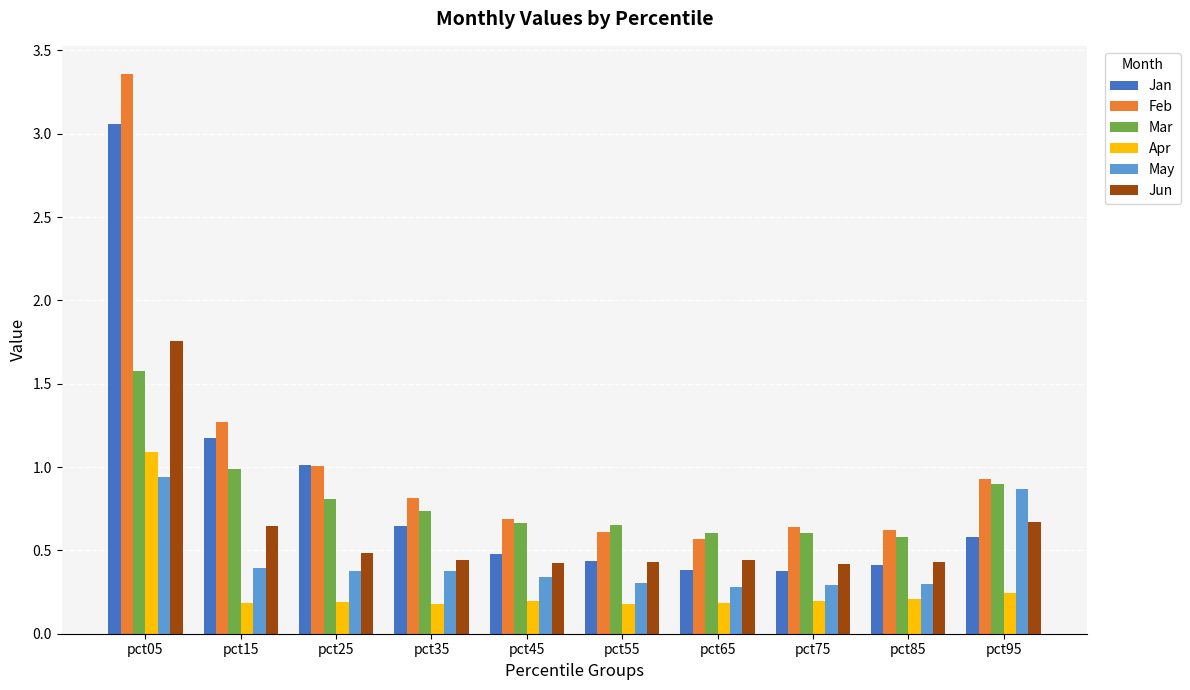

Is the value of Jun at pct05 greater than the value of Apr at pct25?

Yes